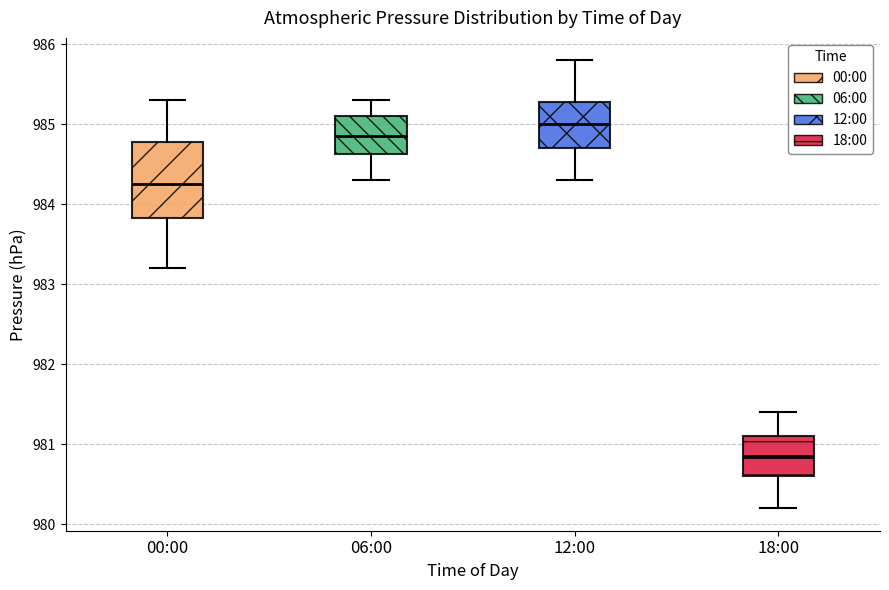

Where is the upper edge of the box for 18:00 on the y-axis? The values are not printed on the chart, so give them approximately, as read against the axis.

981.1